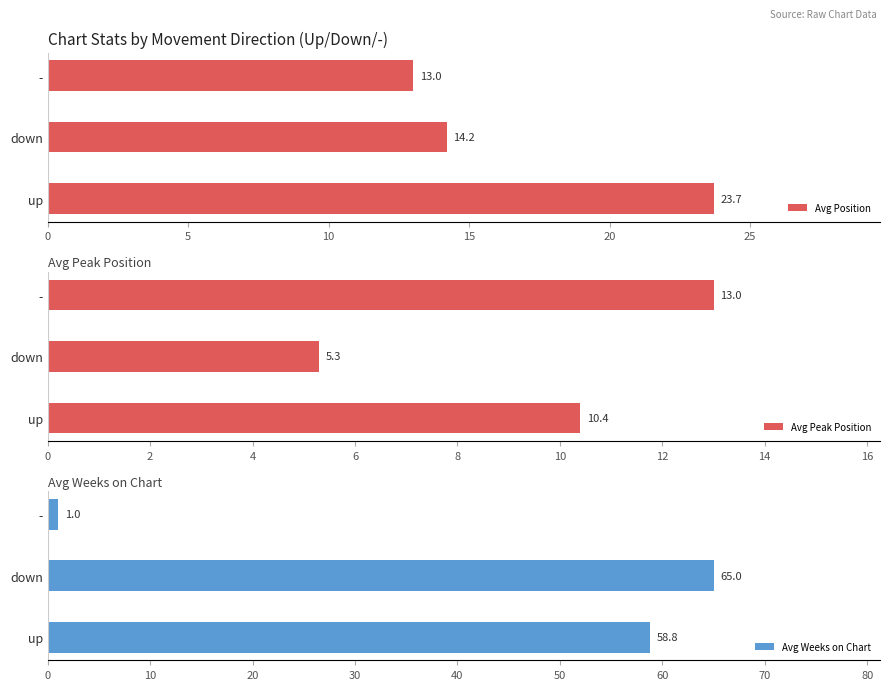

True or false: Avg Position has a value of 15.2 at up.

False